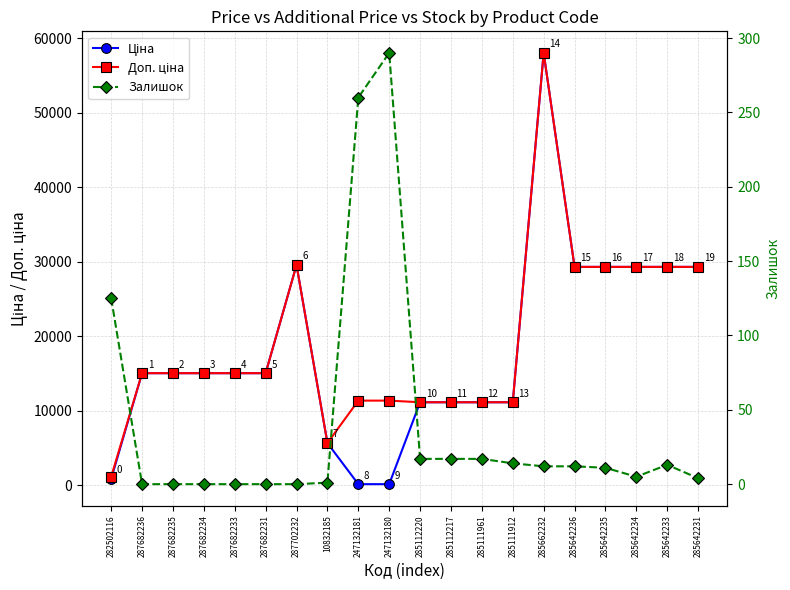

The value of Залишок at 285112220 is 4.0. True or false?

False